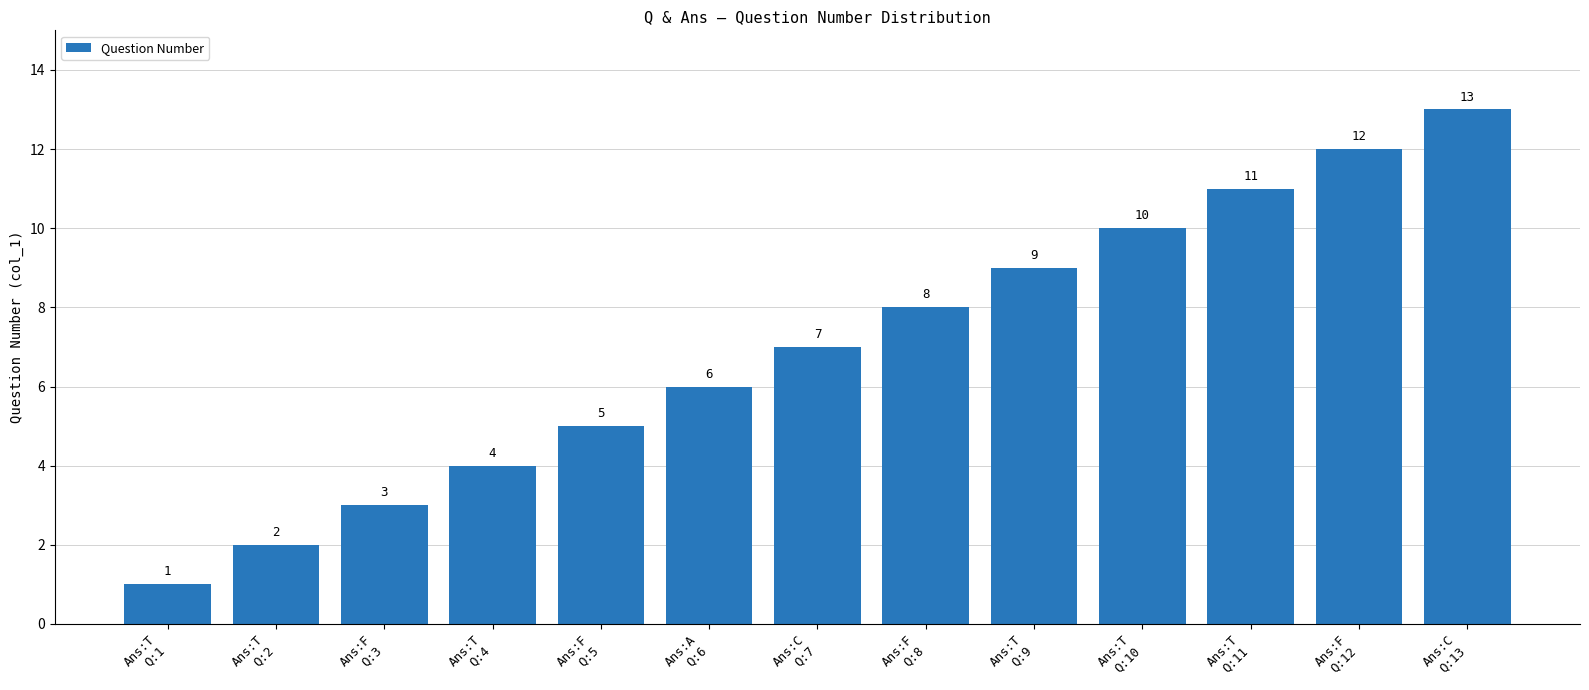

Which has a higher value, Ans:T
Q:2 or Ans:A
Q:6?

Ans:A
Q:6